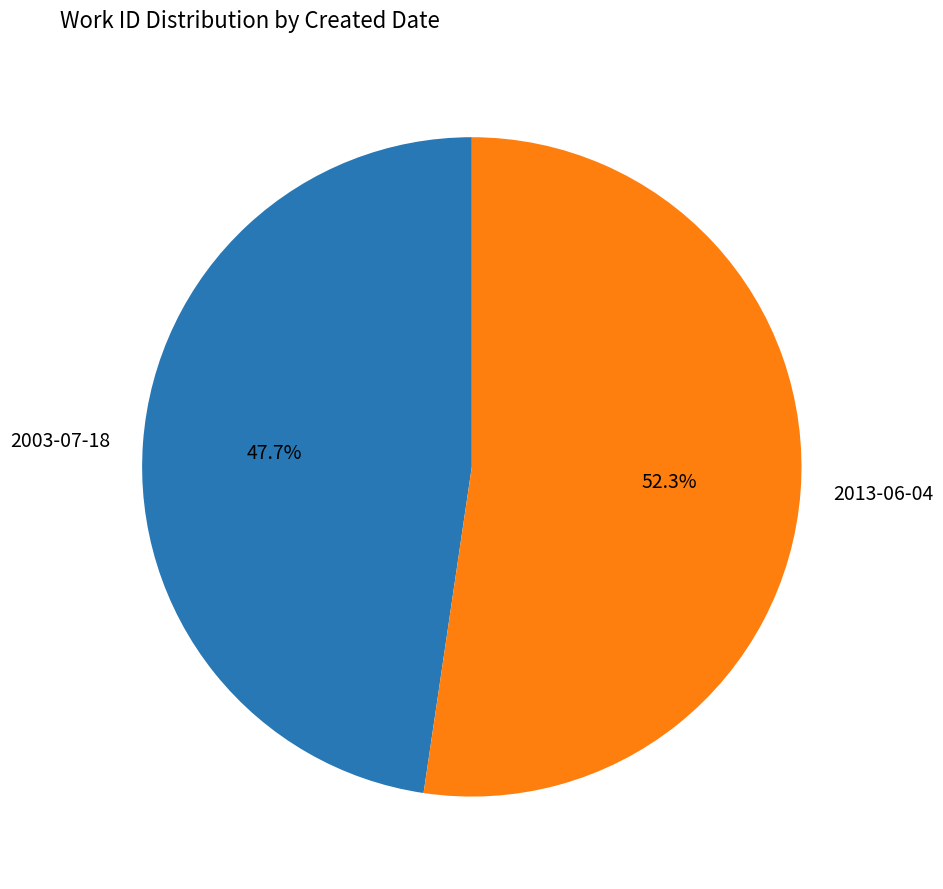

To the nearest percent, what is the combined percentage of 2013-06-04 and 2003-07-18?

100%